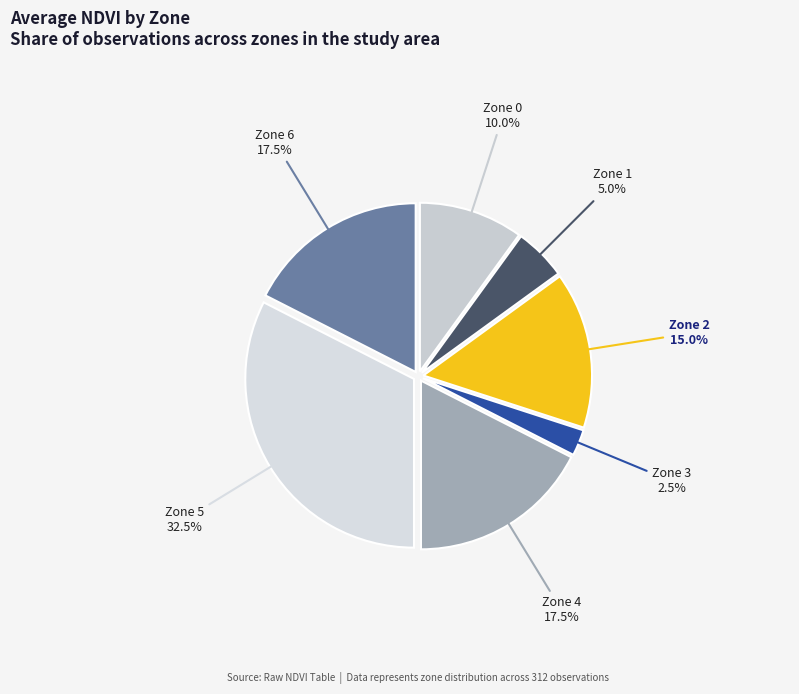

To the nearest percent, what portion does Zone 0 represent?

10%